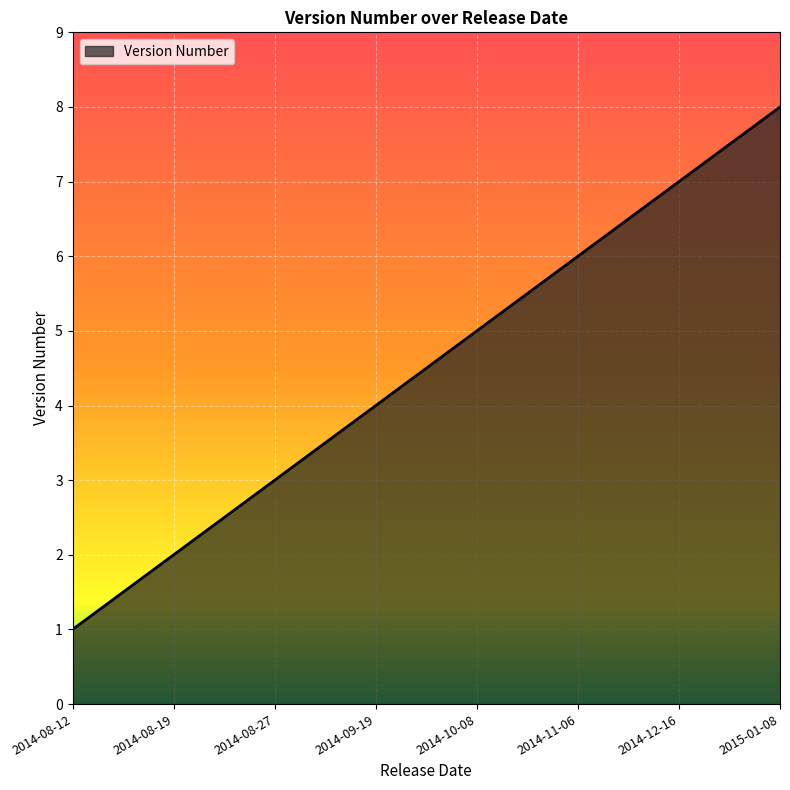

What is the change in value from 2014-12-16 to 2015-01-08?

+1